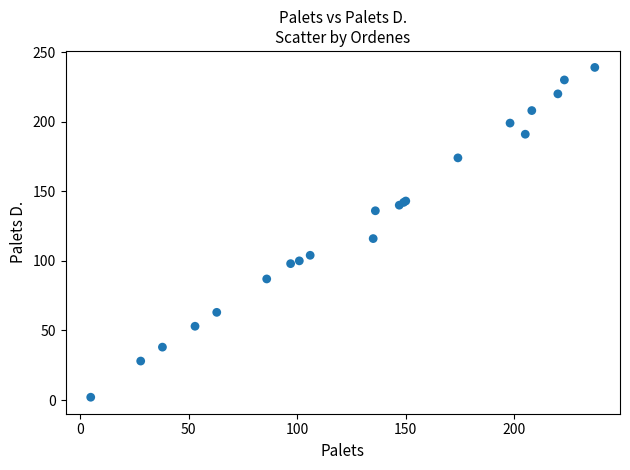

What Y value in the scatter plot is closest to 120?

116